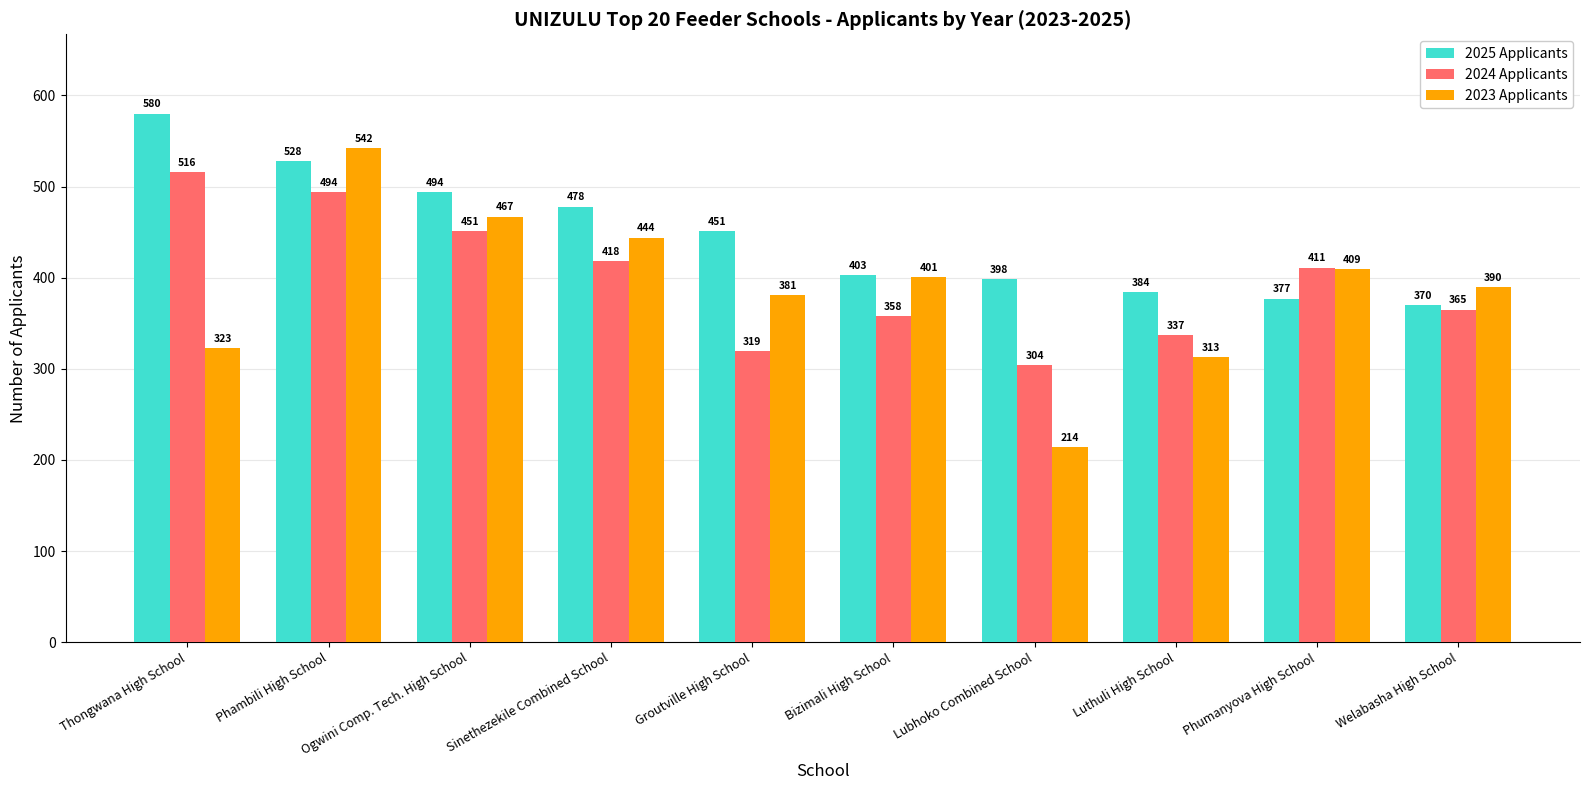

Reading left to right, transcribe all the data shown in this chart.

2025 Applicants: Thongwana High School=580	Phambili High School=528	Ogwini Comp. Tech. High School=494	Sinethezekile Combined School=478	Groutville High School=451	Bizimali High School=403	Lubhoko Combined School=398	Luthuli High School=384	Phumanyova High School=377	Welabasha High School=370
2024 Applicants: Thongwana High School=516	Phambili High School=494	Ogwini Comp. Tech. High School=451	Sinethezekile Combined School=418	Groutville High School=319	Bizimali High School=358	Lubhoko Combined School=304	Luthuli High School=337	Phumanyova High School=411	Welabasha High School=365
2023 Applicants: Thongwana High School=323	Phambili High School=542	Ogwini Comp. Tech. High School=467	Sinethezekile Combined School=444	Groutville High School=381	Bizimali High School=401	Lubhoko Combined School=214	Luthuli High School=313	Phumanyova High School=409	Welabasha High School=390